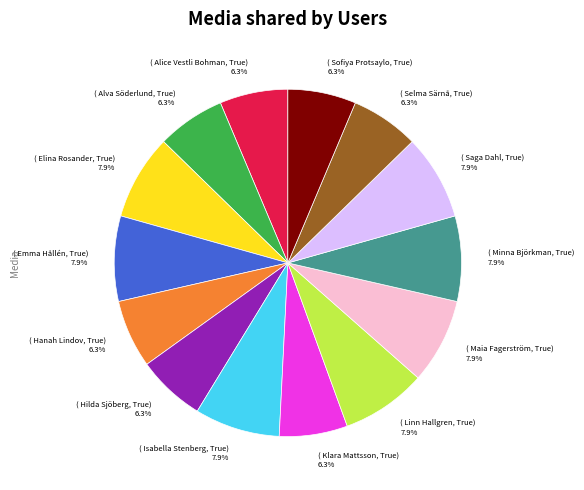

What portion of the pie excludes ( Hanah Lindov, True) 6.3%?

93.7%